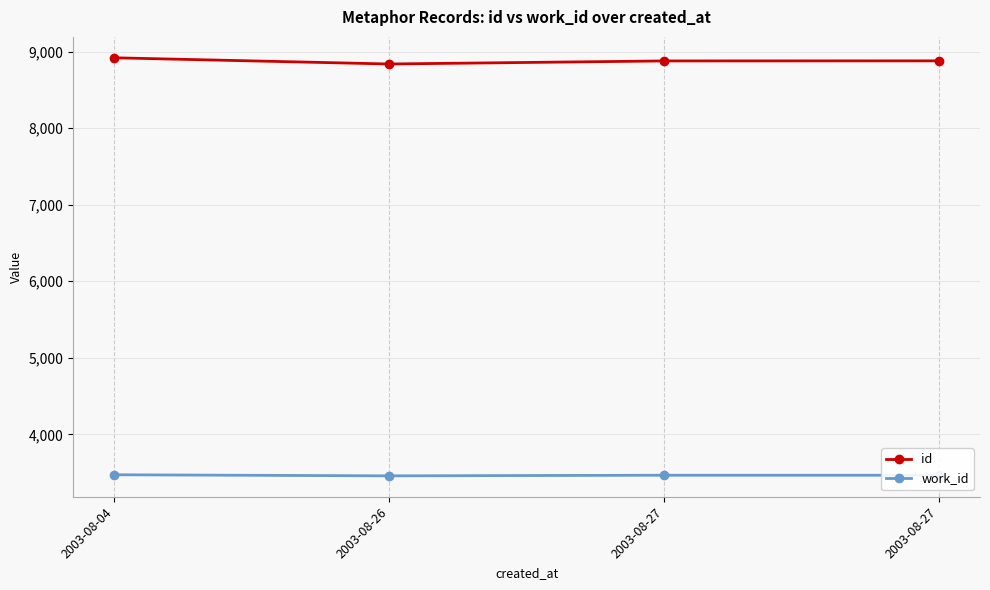

True or false: work_id and id intersect in this chart.

False